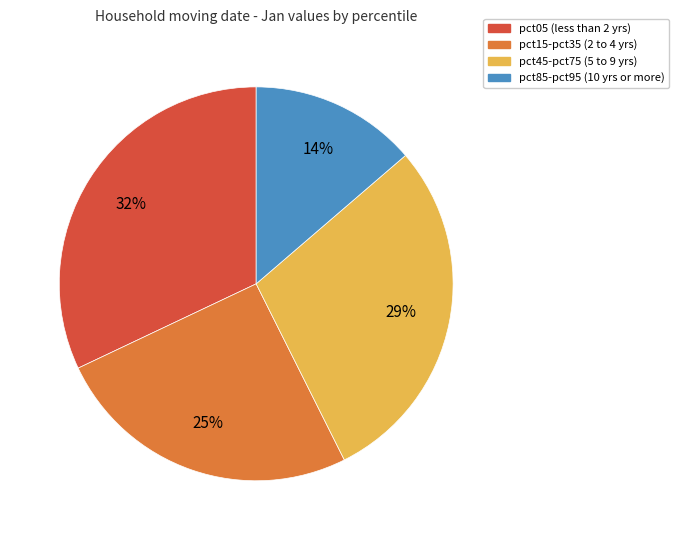

What is the largest slice in the pie chart?

pct05 (less than 2 yrs)